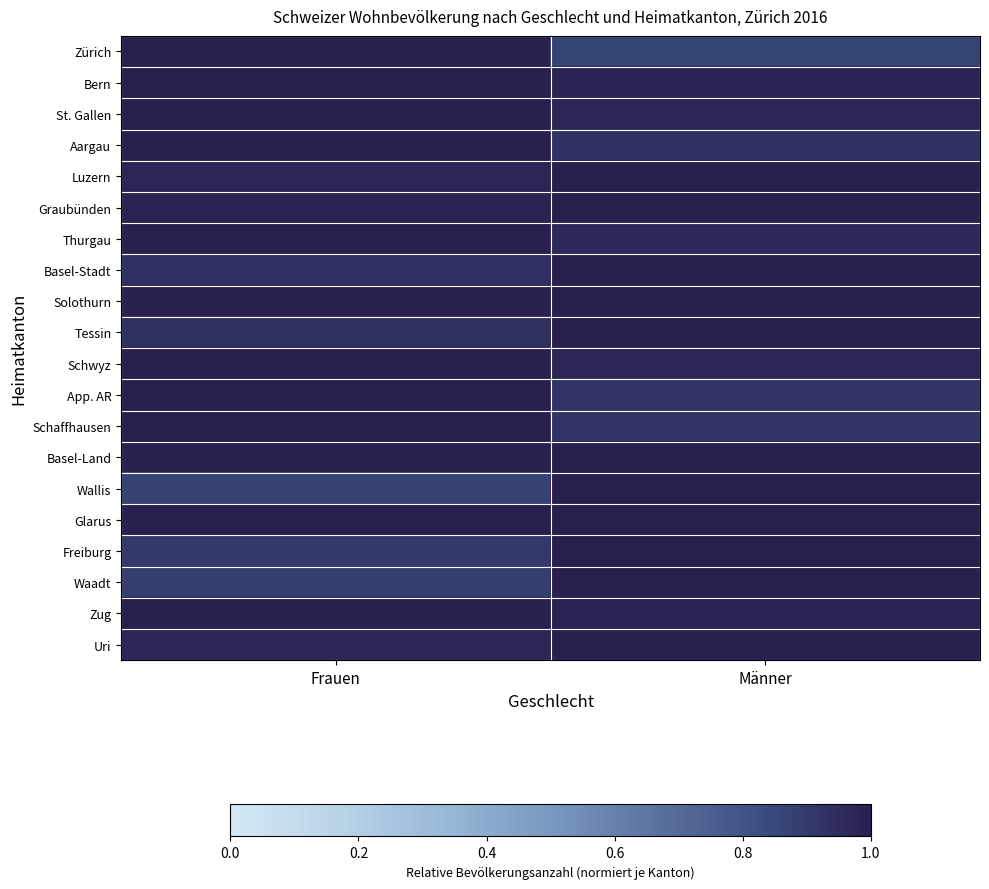

Rank the series by their maximum value, from highest to lowest.

Zürich, Bern, St. Gallen, Aargau, Luzern, Graubünden, Thurgau, Basel-Stadt, Solothurn, Tessin, Schwyz, App. AR, Schaffhausen, Basel-Land, Wallis, Glarus, Freiburg, Waadt, Zug, Uri